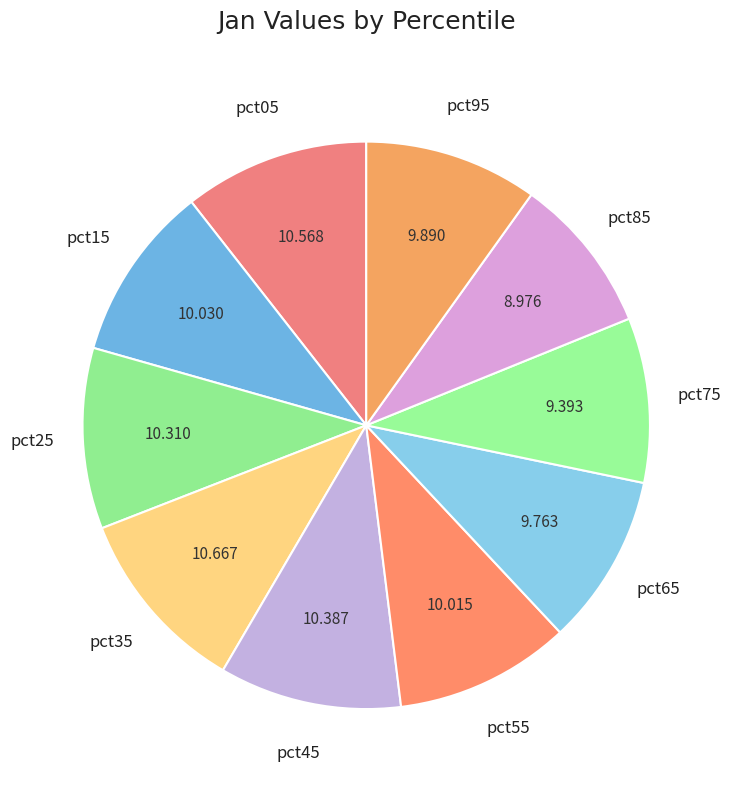

Is pct45 the majority of the pie?

No